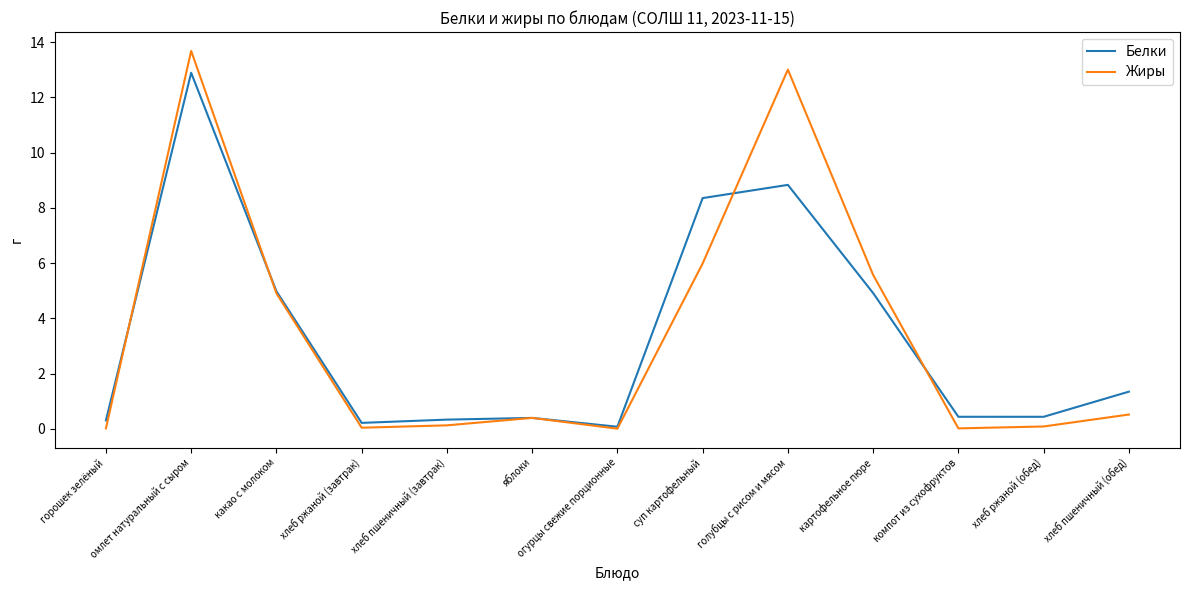

What is the maximum value for Белки?

12.9